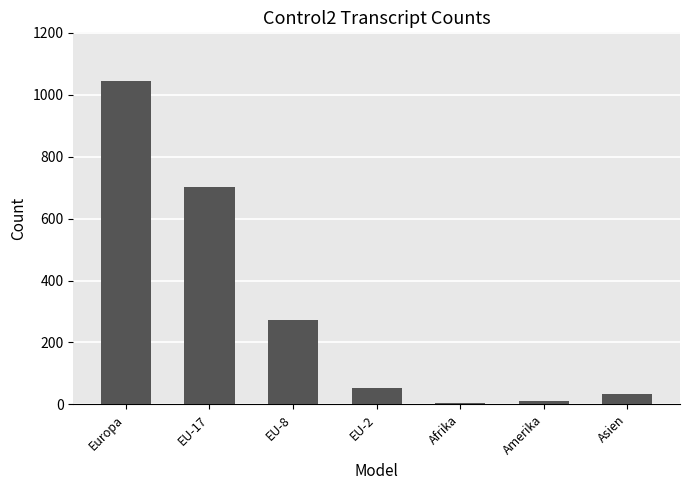

At which label is the value closest to 525?

EU-17